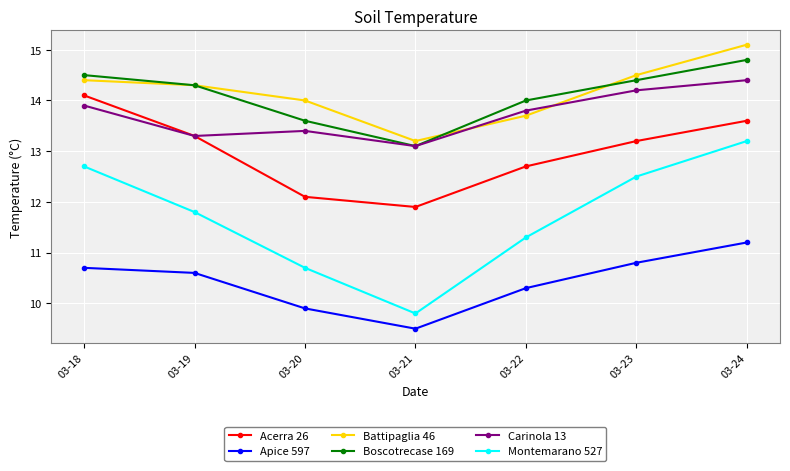

What is the difference between the maximum and second lowest values in the Carinola 13 series?

1.1